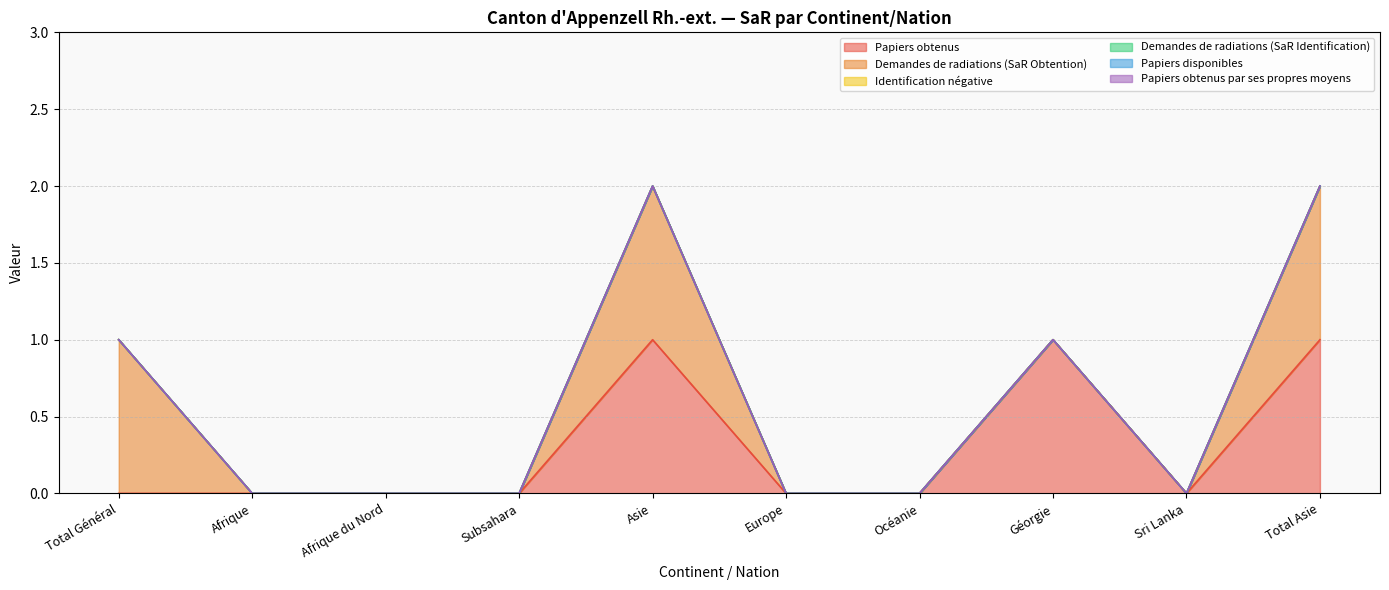

Where is Papiers obtenus nearest to the value 0?

Total Général